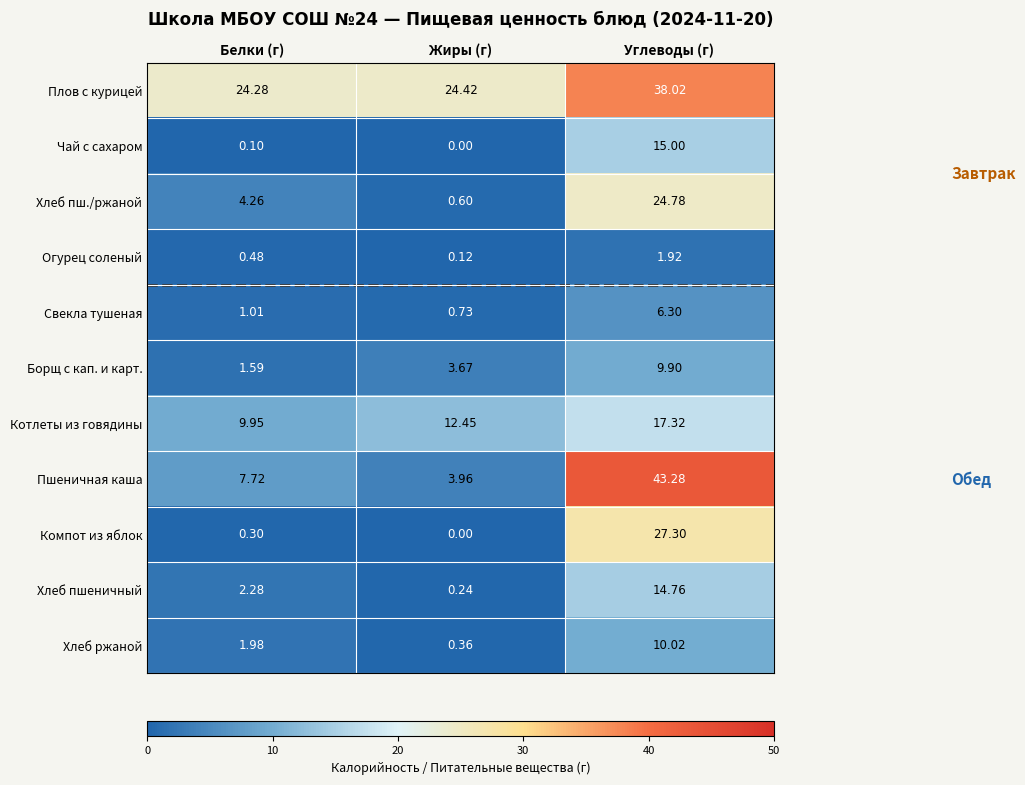

Between Жиры (г) and Углеводы (г), which series saw the biggest shift?

Пшеничная каша